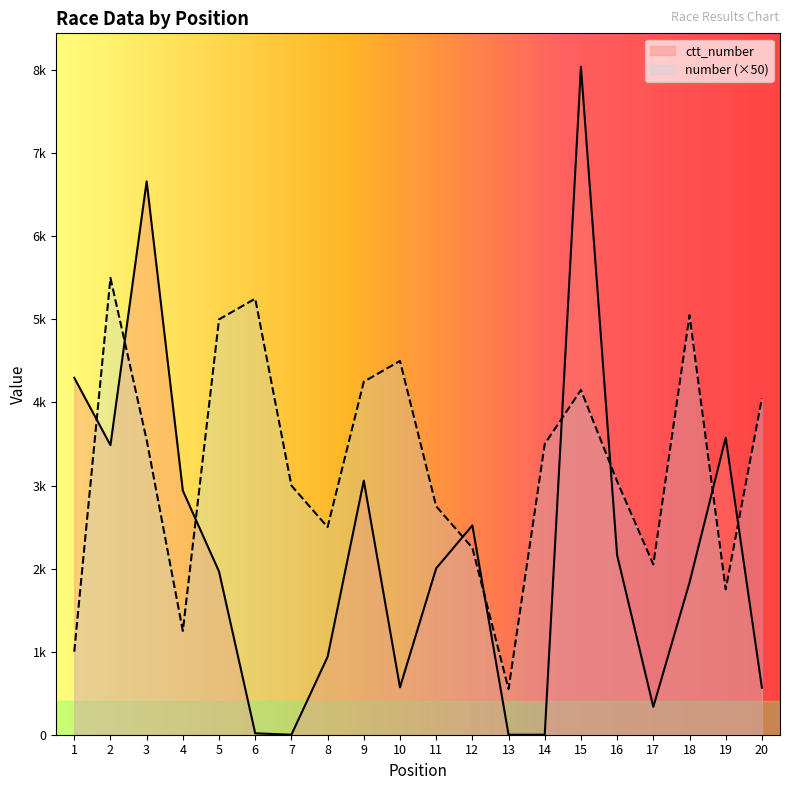

In ctt_number, how many points are lower than both neighbors (excluding endpoints)?

4